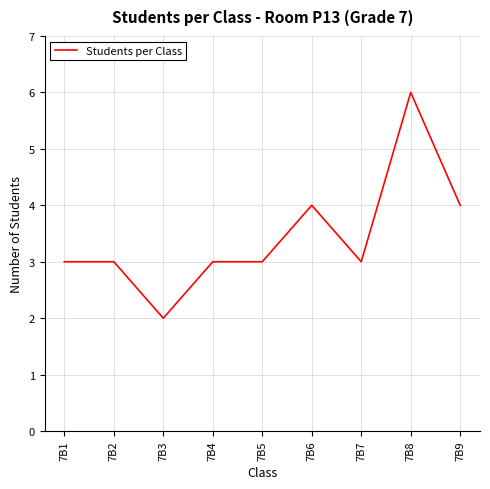

The value at 7B6 is 2. True or false?

False